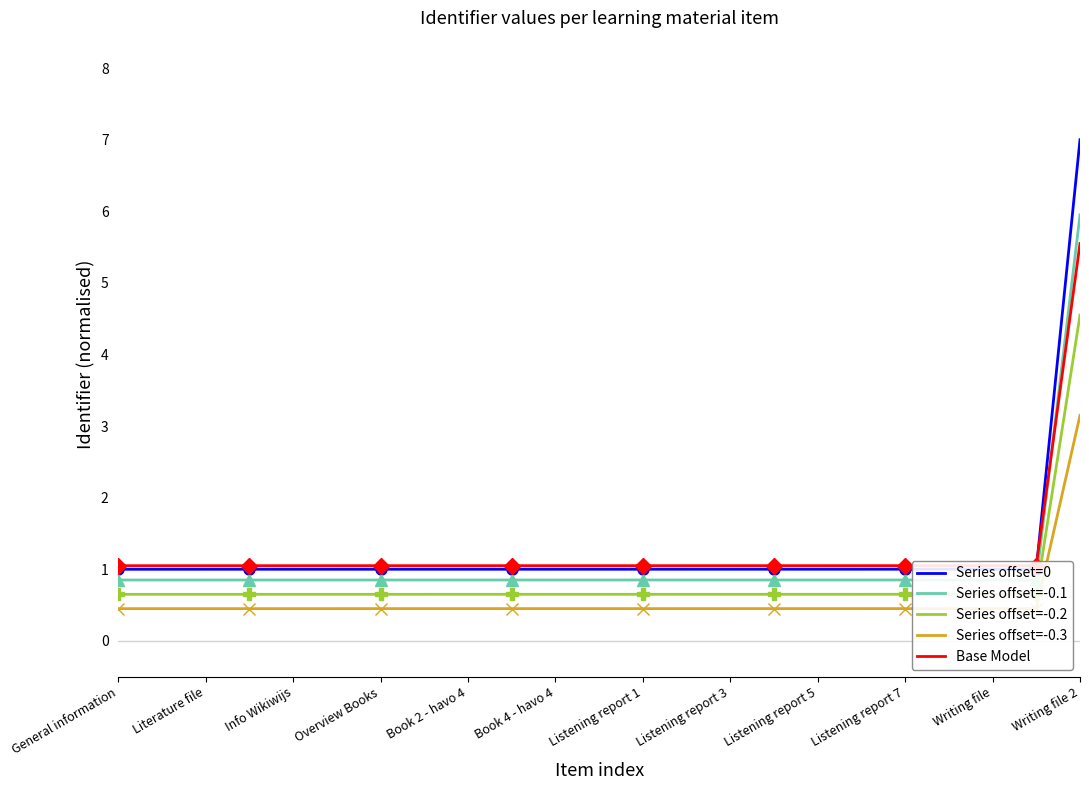

How many data points in Series offset=0 are above 1?

22